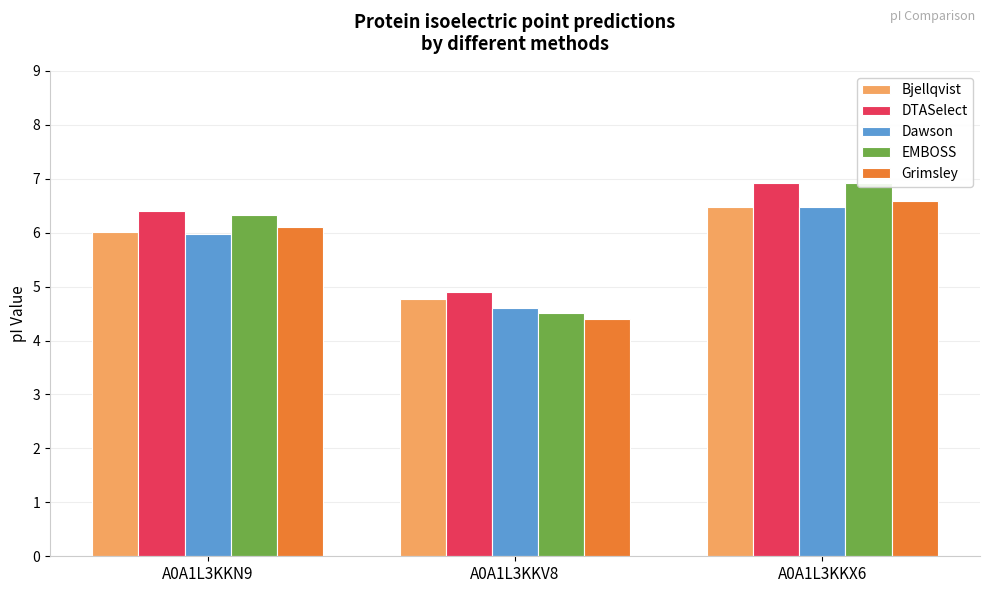

Count the number of categories in the chart.

3